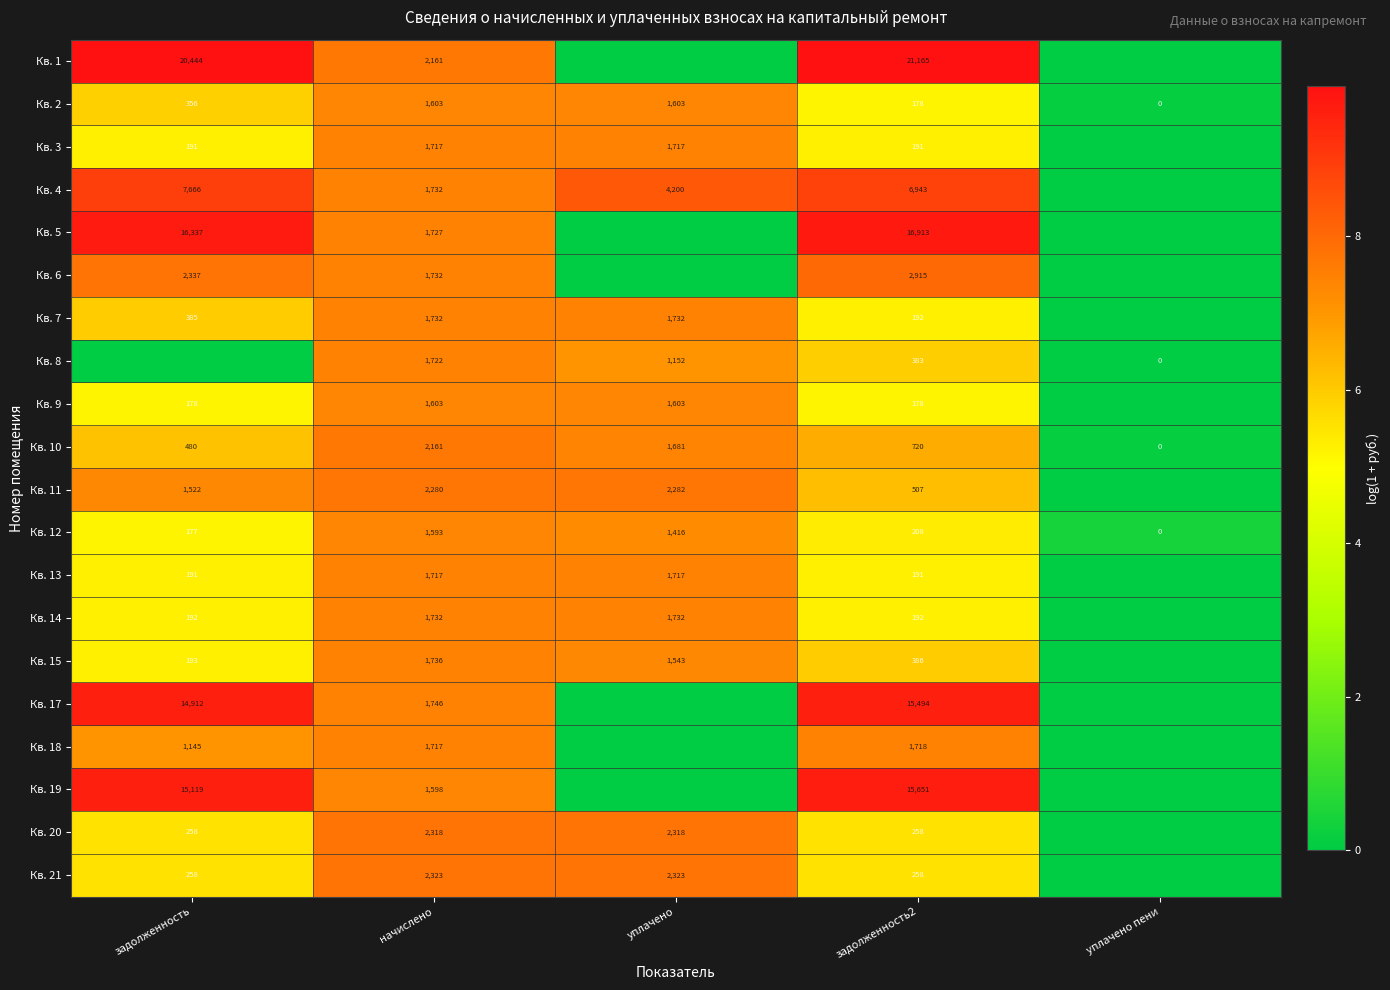

How many positive values does the Кв. 2 series have?

4